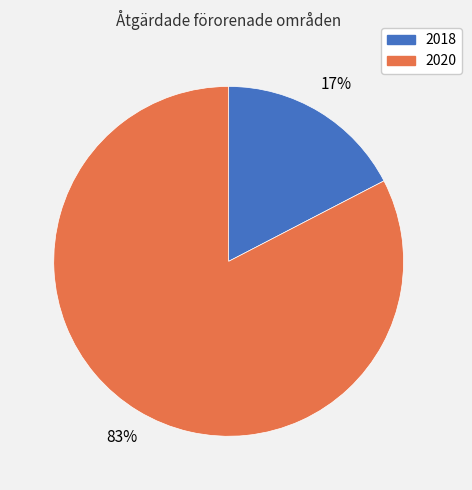

Do 2020 and 2018 together represent more than half of the pie?

Yes